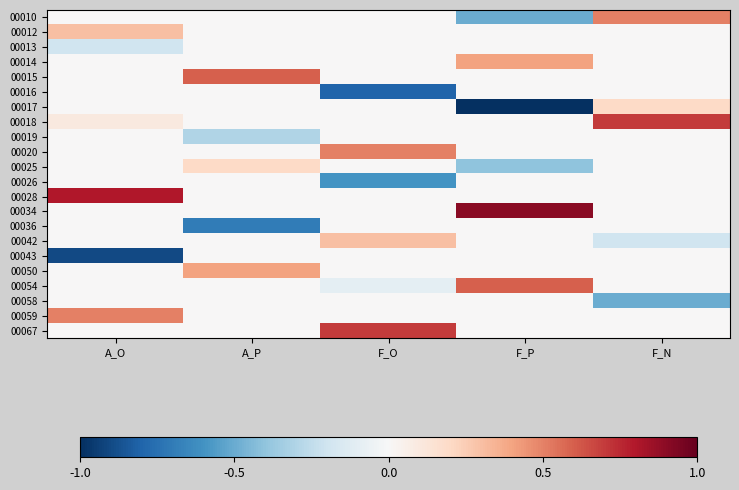

Reading left to right, what are all the values shown in this chart?

00010: A_O=0.0	A_P=0.0	F_O=0.0	F_P=-0.5	F_N=0.5
00012: A_O=0.3	A_P=0.0	F_O=0.0	F_P=0.0	F_N=0.0
00013: A_O=-0.2	A_P=0.0	F_O=0.0	F_P=0.0	F_N=0.0
00014: A_O=0.0	A_P=0.0	F_O=0.0	F_P=0.4	F_N=0.0
00015: A_O=0.0	A_P=0.6	F_O=0.0	F_P=0.0	F_N=0.0
00016: A_O=0.0	A_P=0.0	F_O=-0.8	F_P=0.0	F_N=0.0
00017: A_O=0.0	A_P=0.0	F_O=0.0	F_P=-1.0	F_N=0.2
00018: A_O=0.1	A_P=0.0	F_O=0.0	F_P=0.0	F_N=0.7
00019: A_O=0.0	A_P=-0.3	F_O=0.0	F_P=0.0	F_N=0.0
00020: A_O=0.0	A_P=0.0	F_O=0.5	F_P=0.0	F_N=0.0
00025: A_O=0.0	A_P=0.2	F_O=0.0	F_P=-0.4	F_N=0.0
00026: A_O=0.0	A_P=0.0	F_O=-0.6	F_P=0.0	F_N=0.0
00028: A_O=0.8	A_P=0.0	F_O=0.0	F_P=0.0	F_N=0.0
00034: A_O=0.0	A_P=0.0	F_O=0.0	F_P=0.9	F_N=0.0
00036: A_O=0.0	A_P=-0.7	F_O=0.0	F_P=0.0	F_N=0.0
00042: A_O=0.0	A_P=0.0	F_O=0.3	F_P=0.0	F_N=-0.2
00043: A_O=-0.9	A_P=0.0	F_O=0.0	F_P=0.0	F_N=0.0
00050: A_O=0.0	A_P=0.4	F_O=0.0	F_P=0.0	F_N=0.0
00054: A_O=0.0	A_P=0.0	F_O=-0.1	F_P=0.6	F_N=0.0
00058: A_O=0.0	A_P=0.0	F_O=0.0	F_P=0.0	F_N=-0.5
00059: A_O=0.5	A_P=0.0	F_O=0.0	F_P=0.0	F_N=0.0
00067: A_O=0.0	A_P=0.0	F_O=0.7	F_P=0.0	F_N=0.0